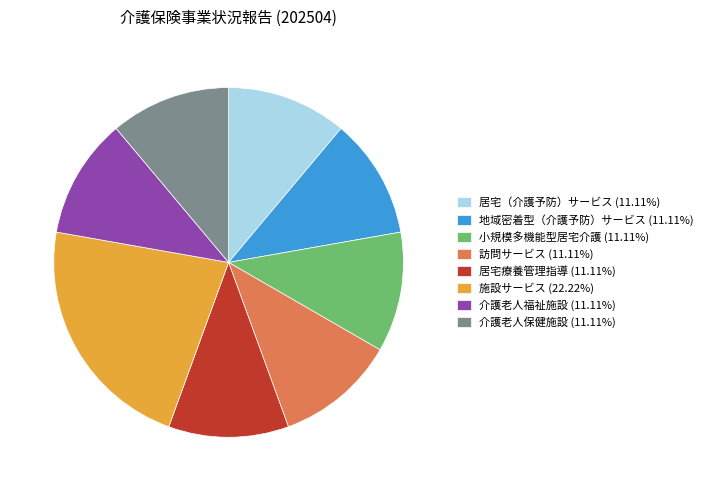

Is there any slice that represents more than half of the pie?

No